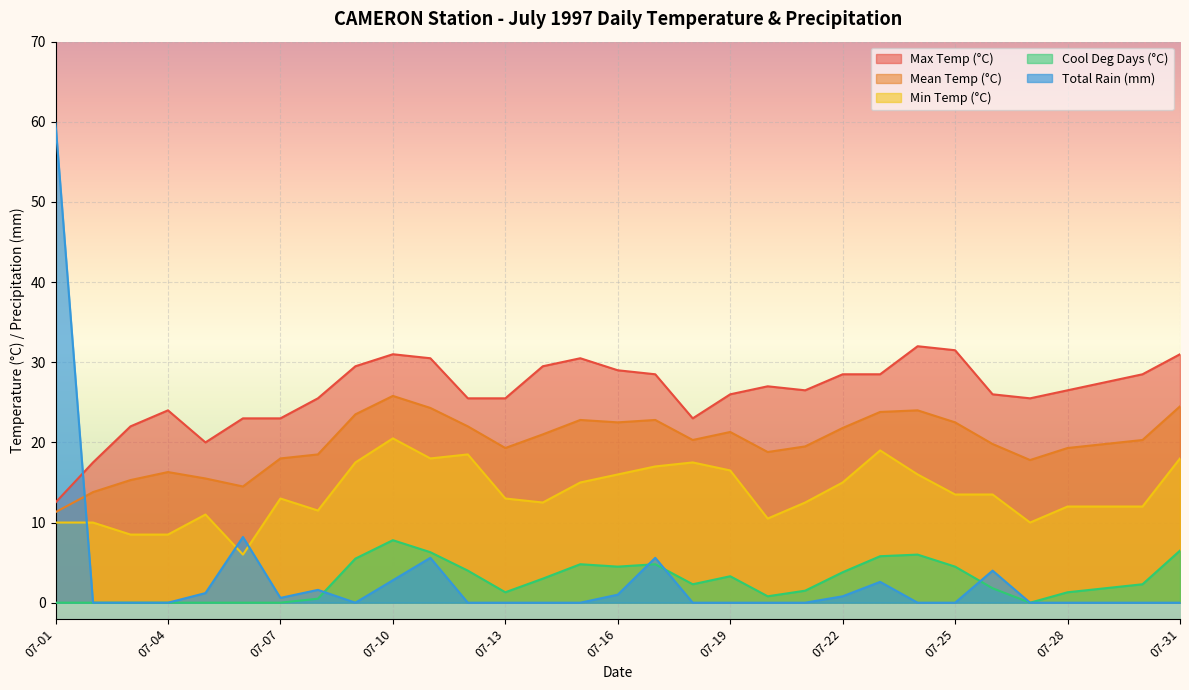

True or false: Cool Deg Days (°C) has more than 2 points higher than both neighbors.

True